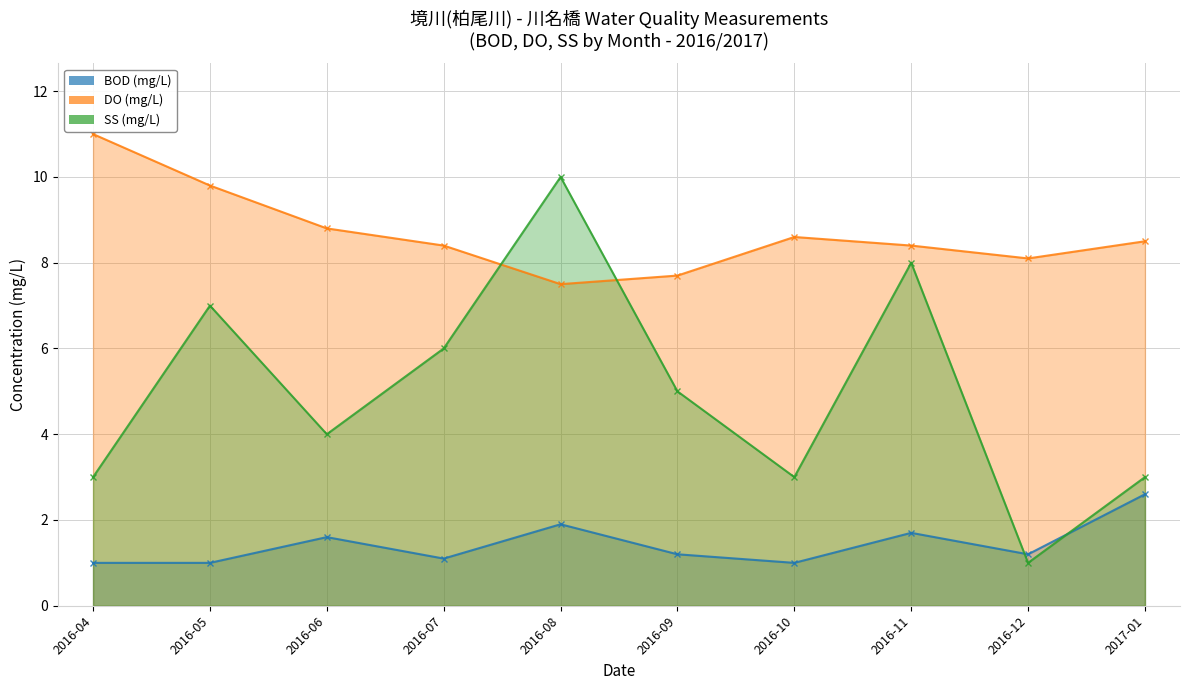

At which label does DO (mg/L) reach its minimum?

2016-08